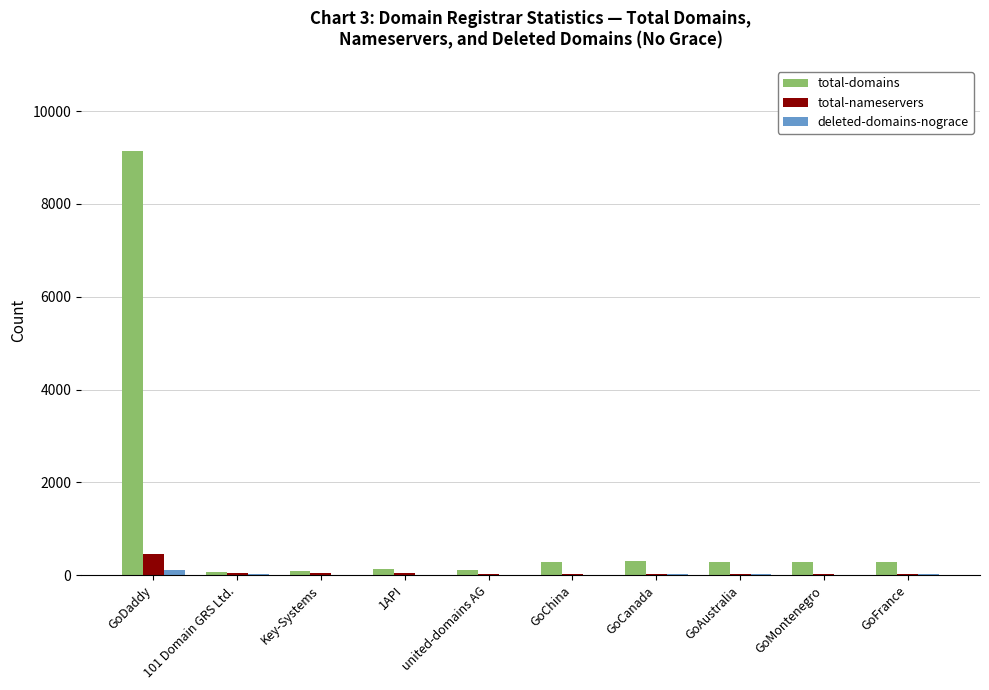

What is the sum of all total-nameservers values?

793